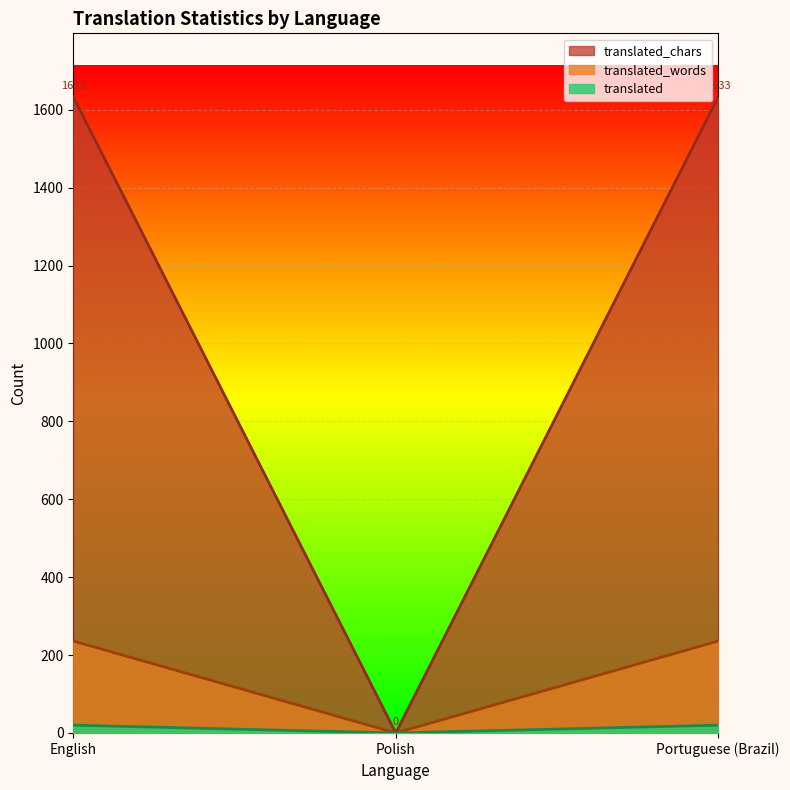

Reading left to right, transcribe all the data shown in this chart.

translated: English=20	Polish=0	Portuguese (Brazil)=20
translated_words: English=236	Polish=0	Portuguese (Brazil)=236
translated_chars: English=1633	Polish=0	Portuguese (Brazil)=1633